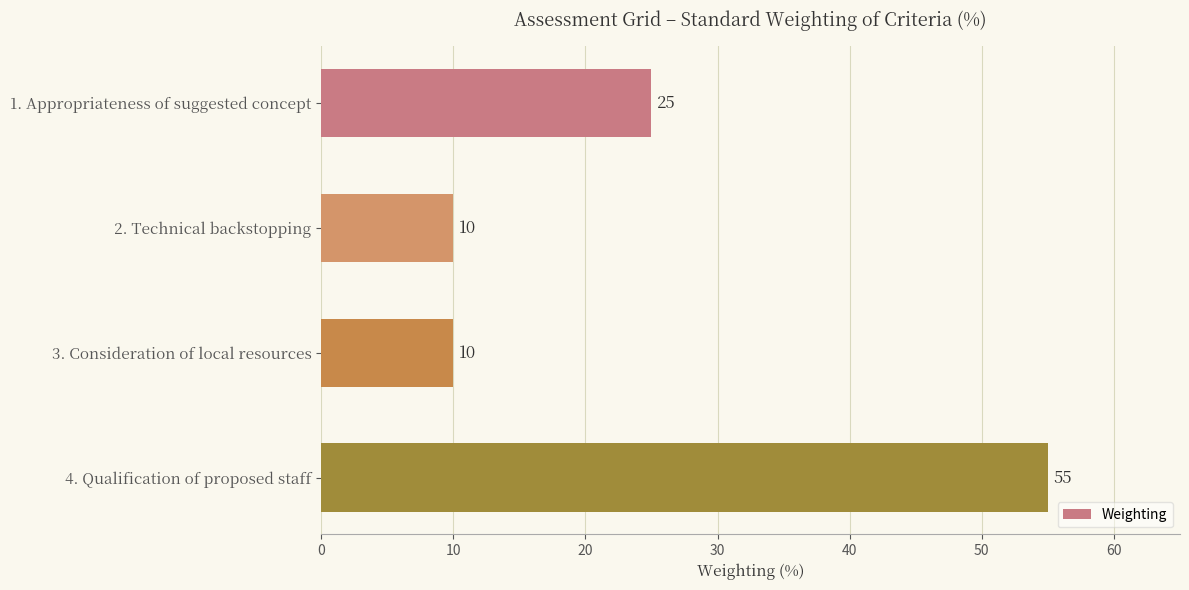

Approximately how many times larger is the value at 3. Consideration of local resources compared to 2. Technical backstopping?

1.0